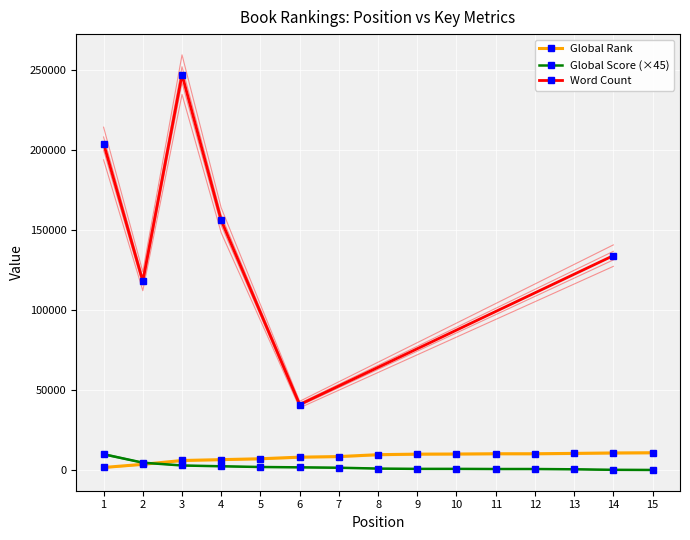

What is the value of the Global Rank point at the 5th from the left?

7166